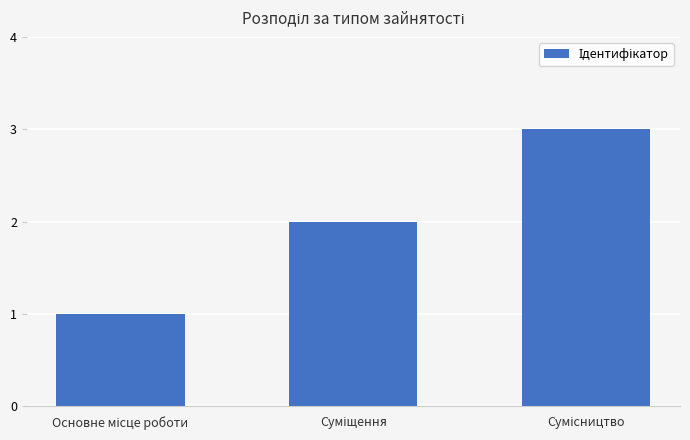

Reading left to right, extract all data points from this chart.

1	2	3